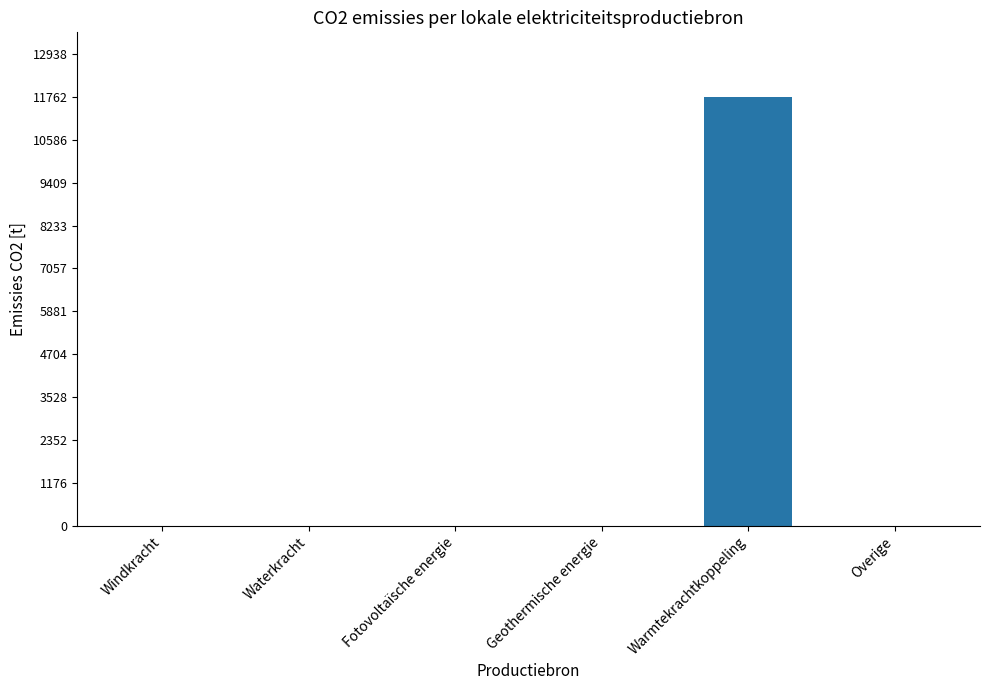

Are the bars horizontal?

No